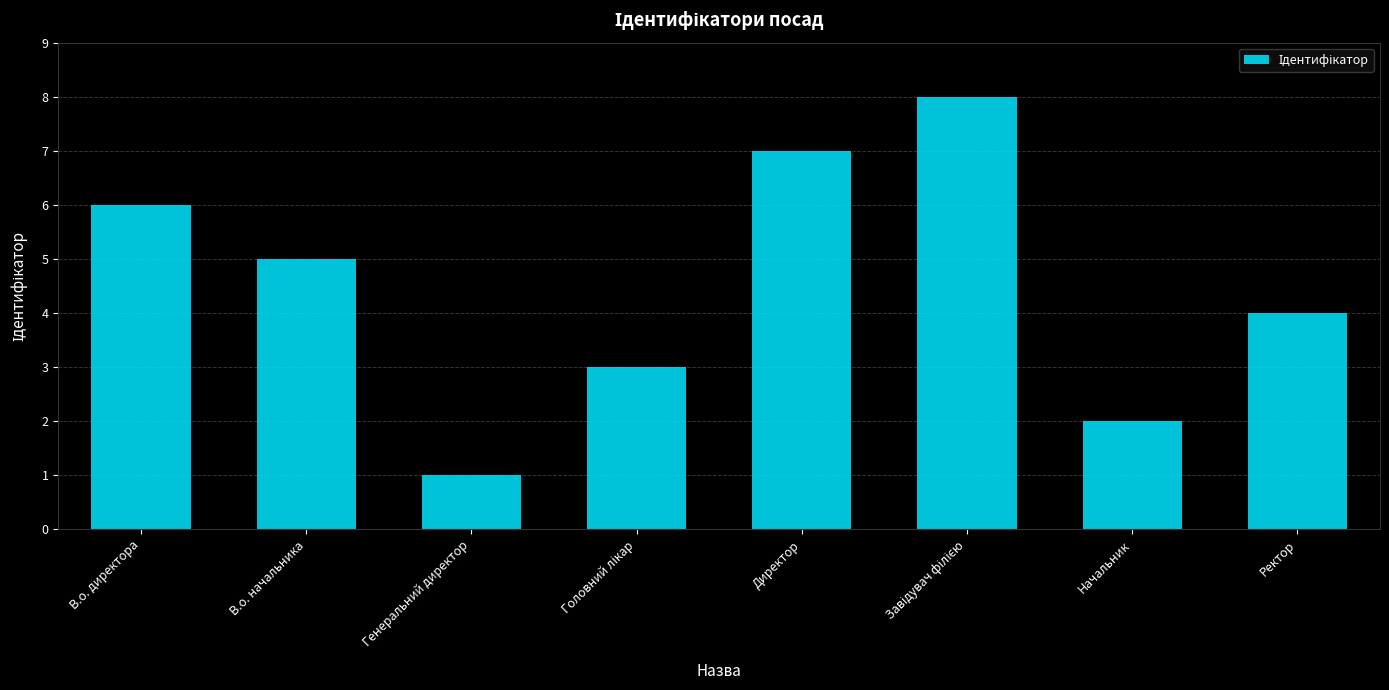

Between Генеральний директор and В.о. директора, which is larger?

В.о. директора